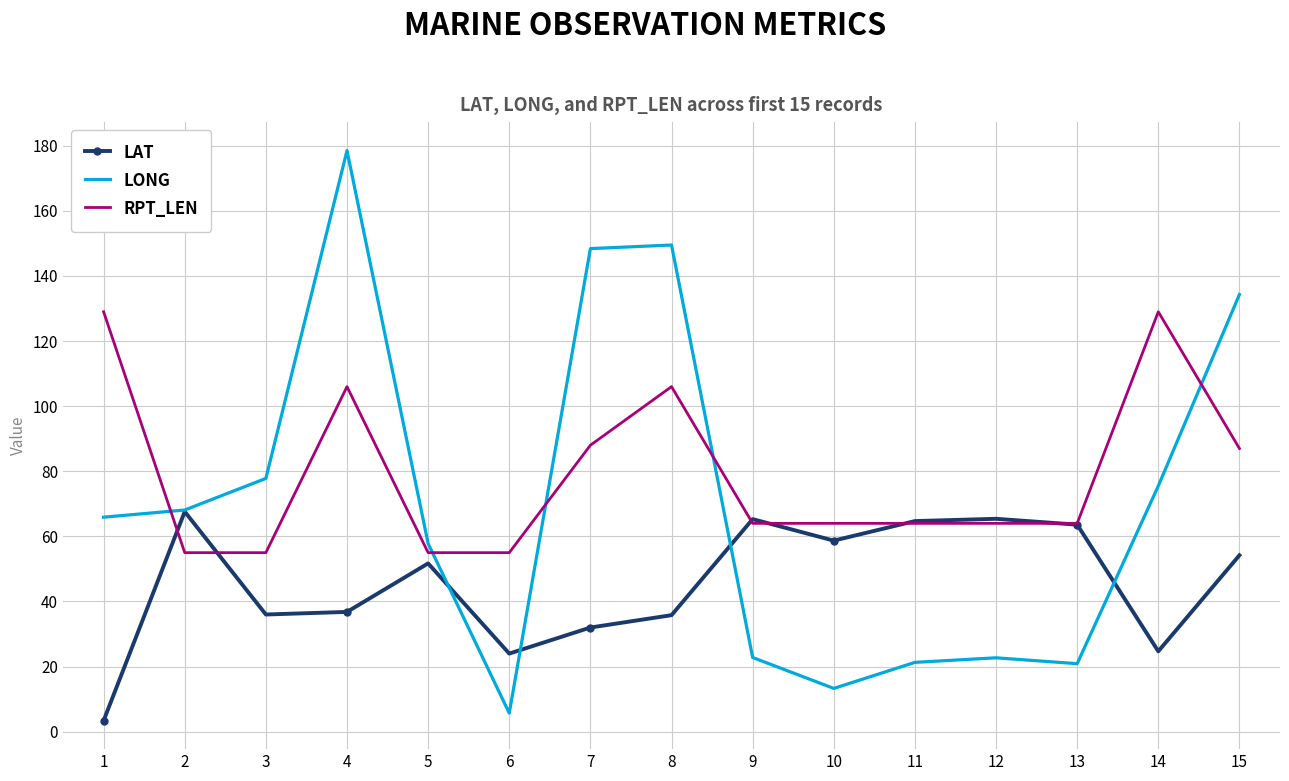

Which series changed the most between 4 and 7?

LONG